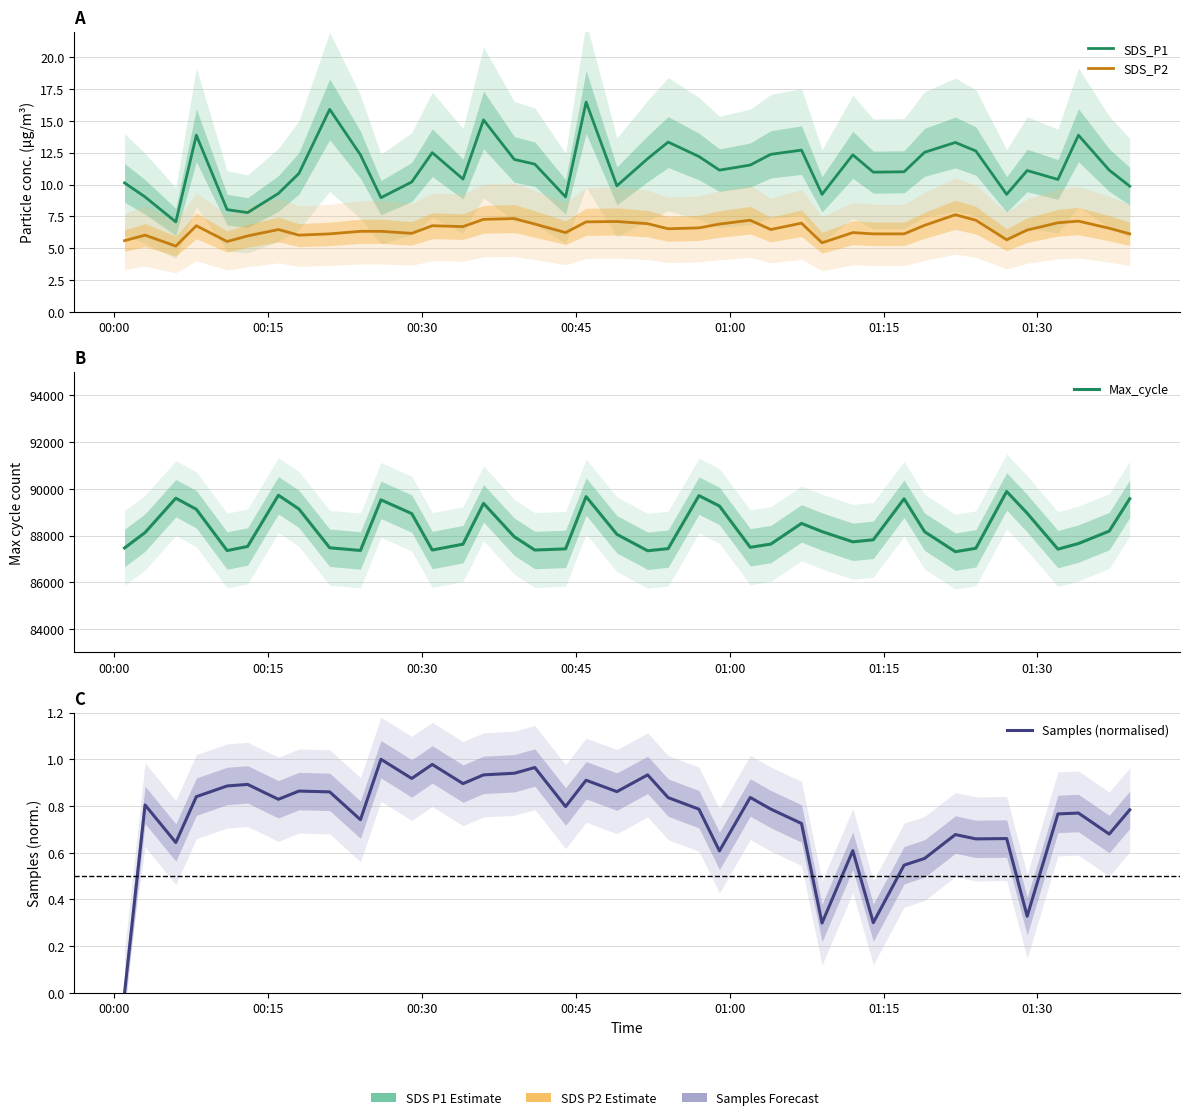

What is the label of the 40th point from the right?

00:00